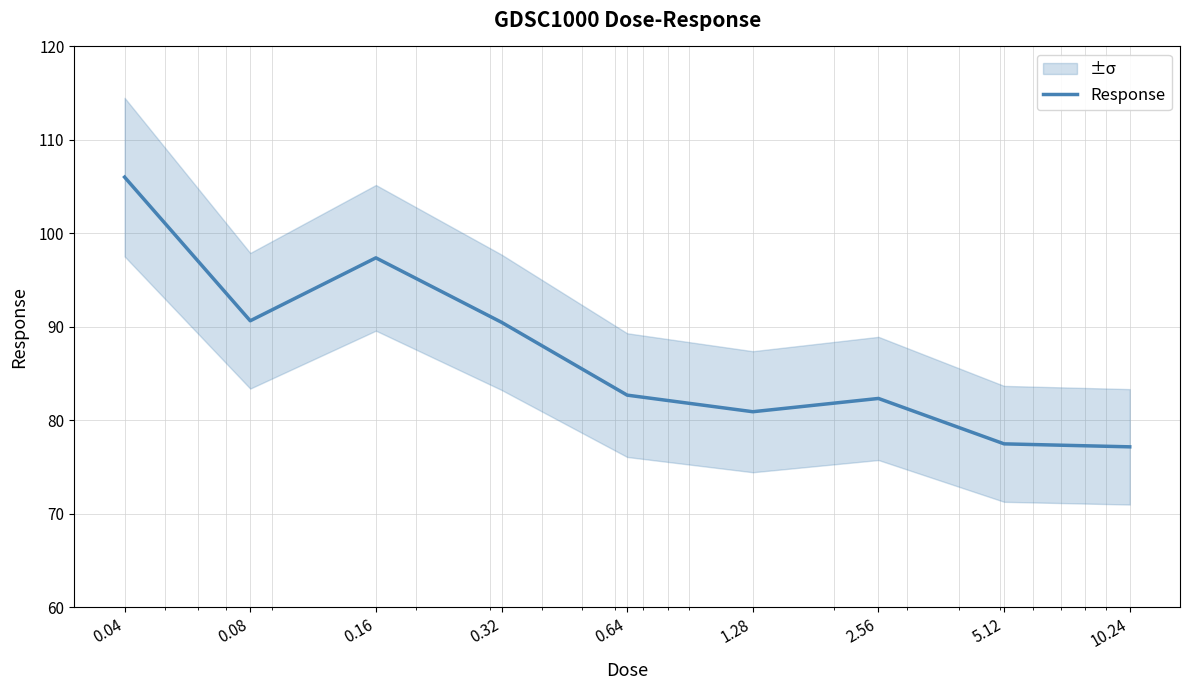

How many values are below 82?

3